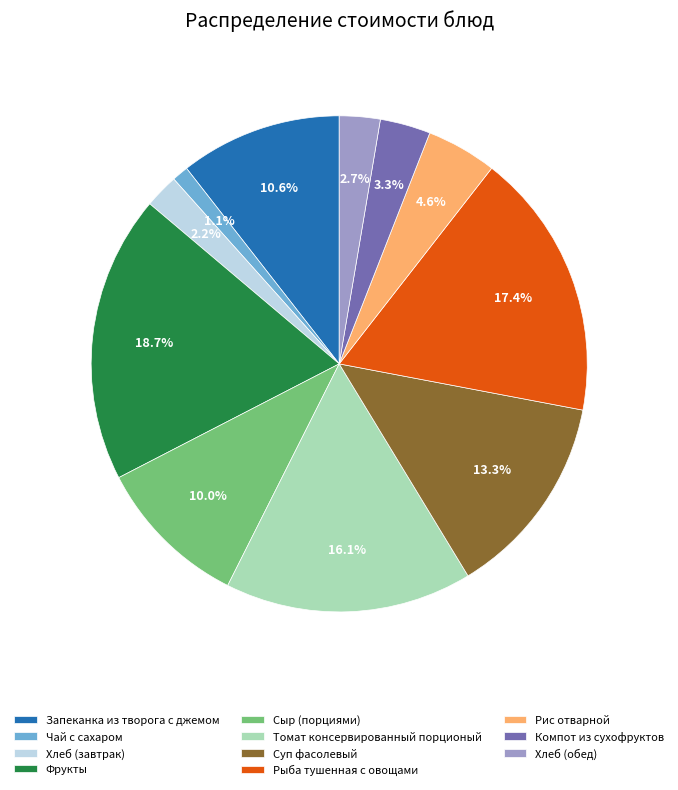

Count the number of slices in the pie.

11